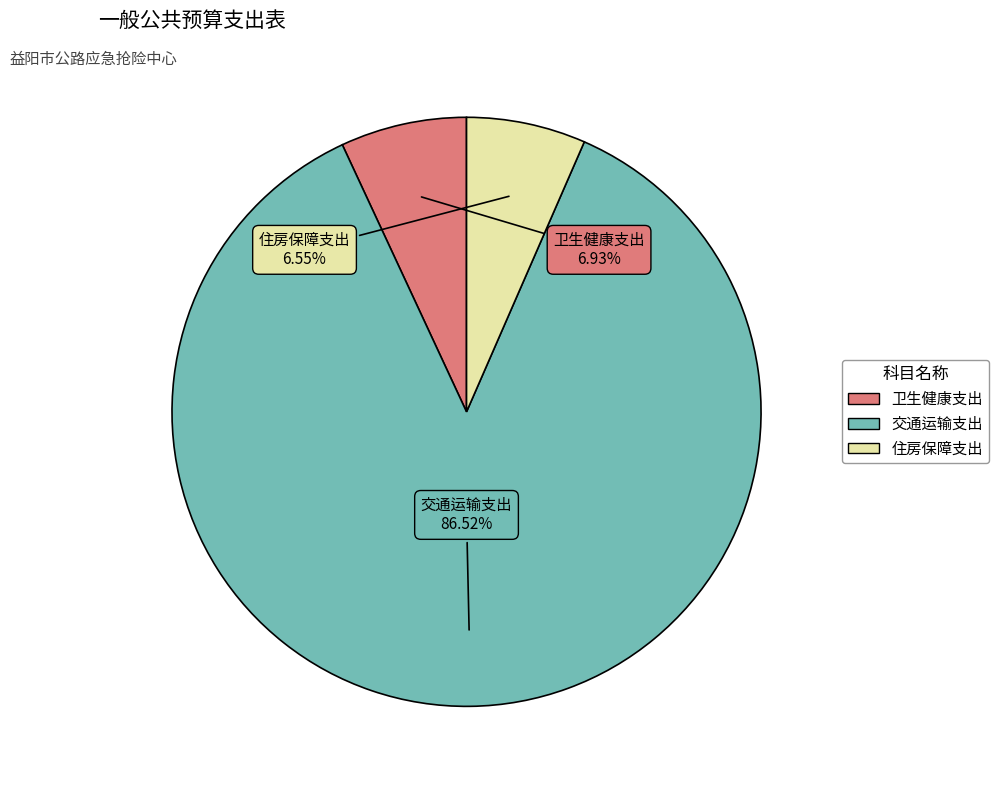

Combined, do 住房保障支出 and 卫生健康支出 account for over 50%?

No